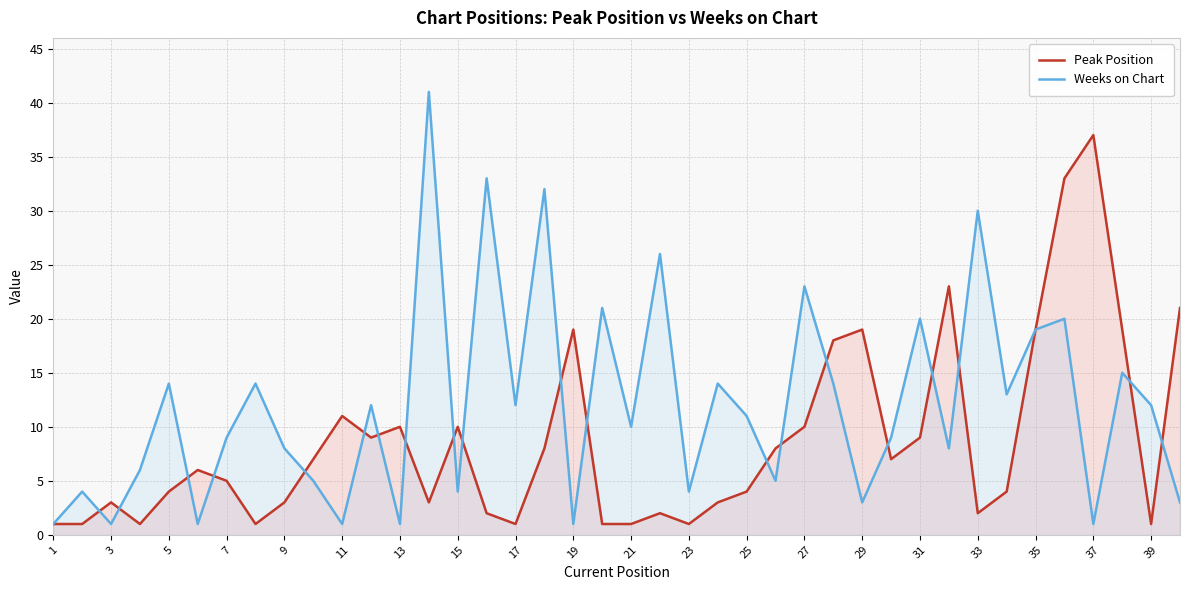

What is the average value of the Peak Position series?

9